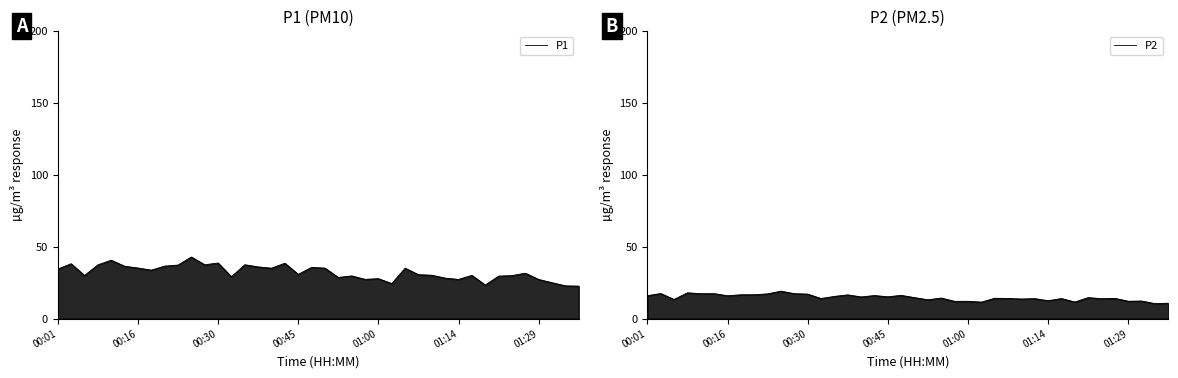

What is the difference between the P1 values at 01:29 and 00:30?

5.2